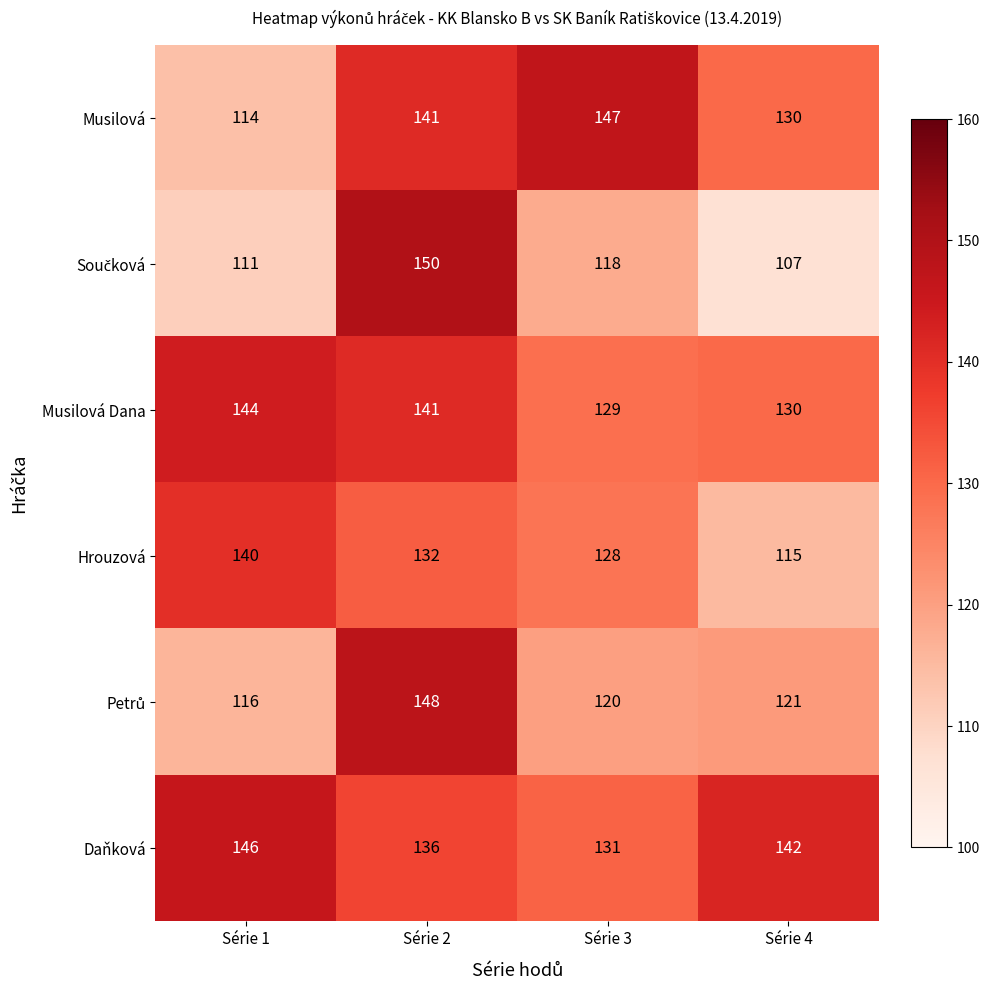

How many series are shown in this chart?

6